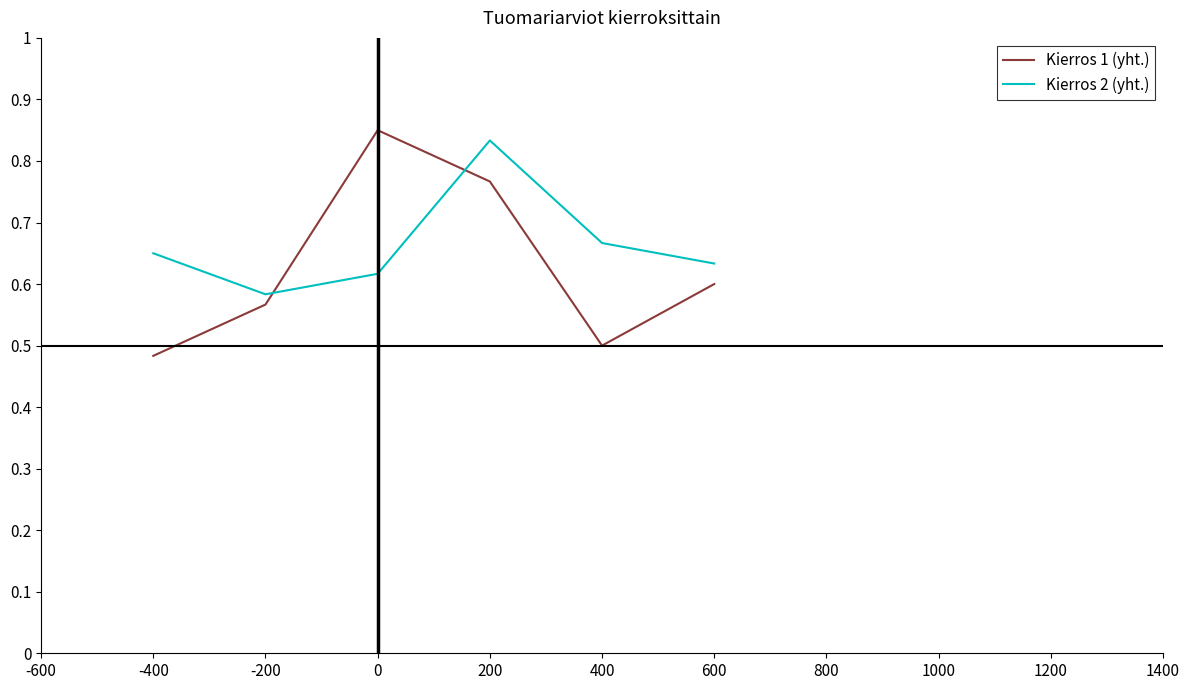

At which category does Kierros 2 (yht.) reach its first local peak?

200